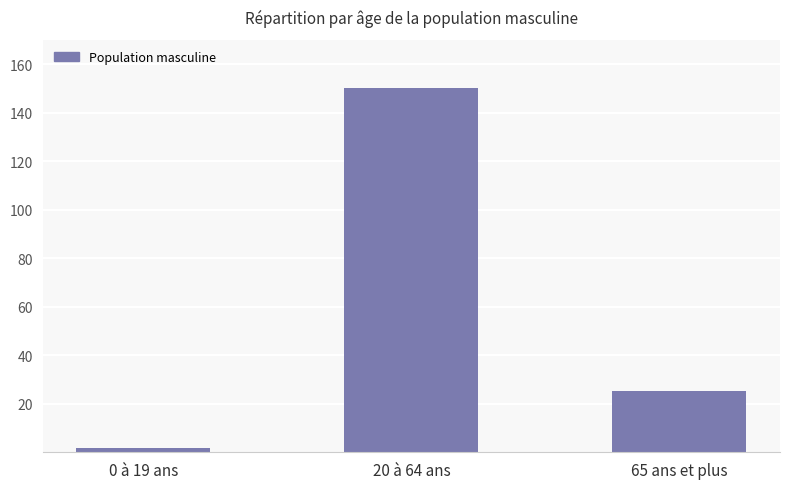

Where does the data first go above 25?

20 à 64 ans